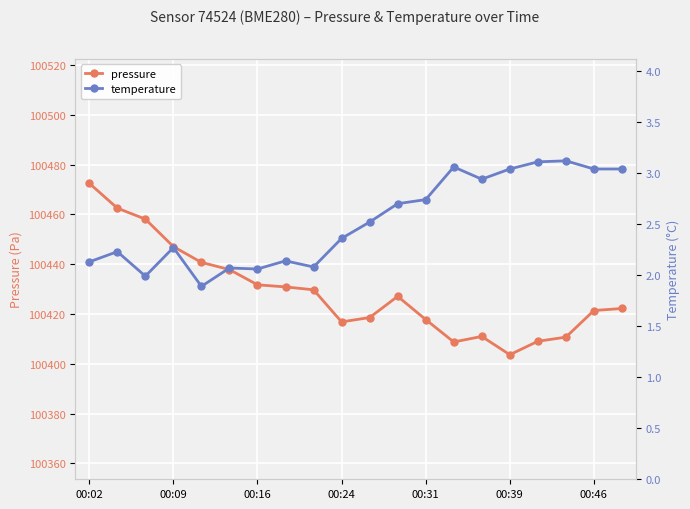

Does the chart display data point markers on the line(s)?

Yes